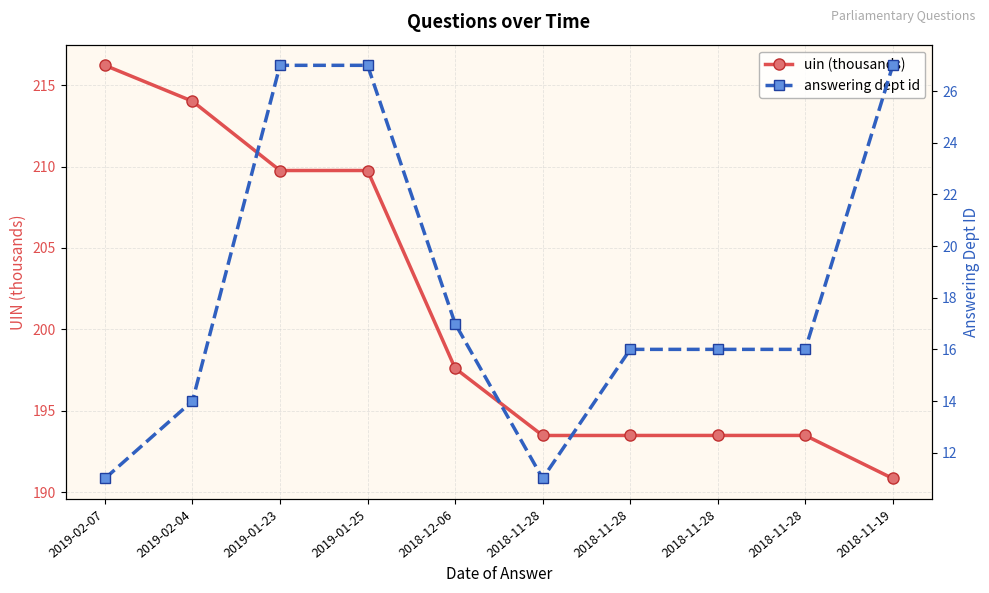

Between 2019-02-07 and 2018-11-28, which series saw the biggest shift?

uin (thousands)